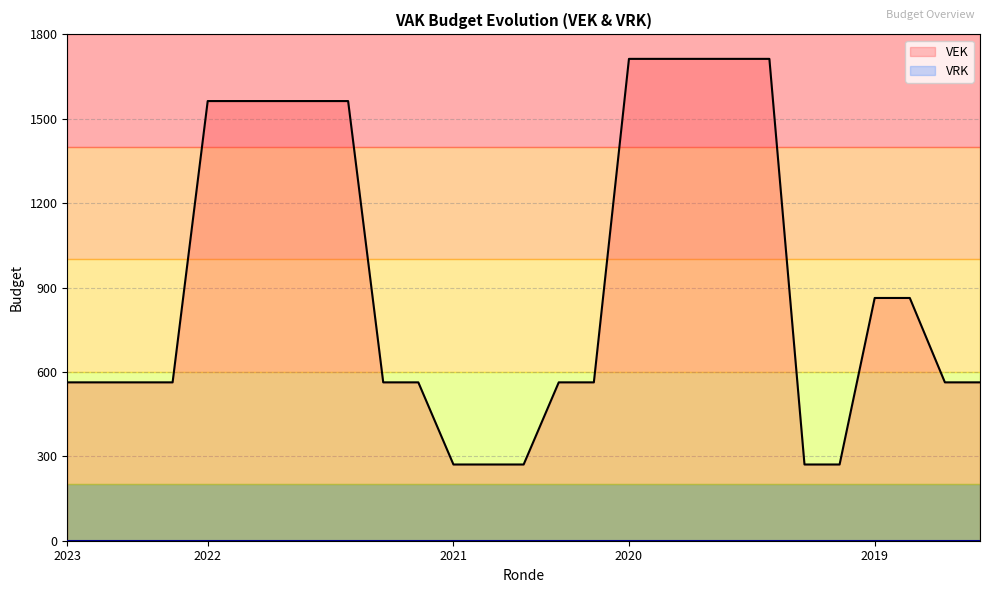

Between 17 and 13, which is larger?

17